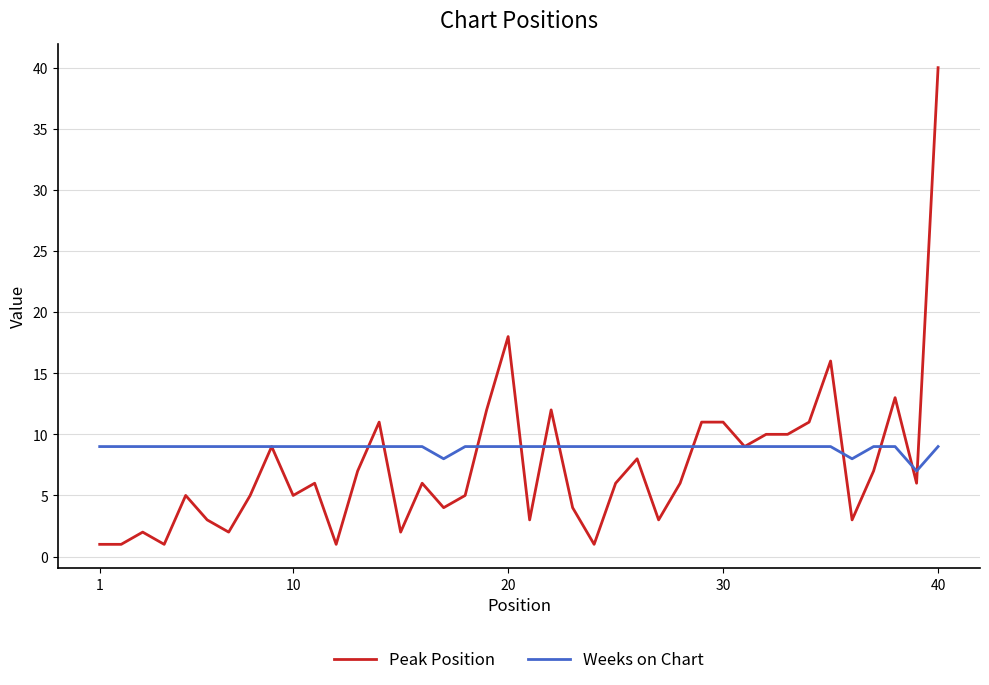

Rank the series by their average value, from highest to lowest.

Weeks on Chart, Peak Position